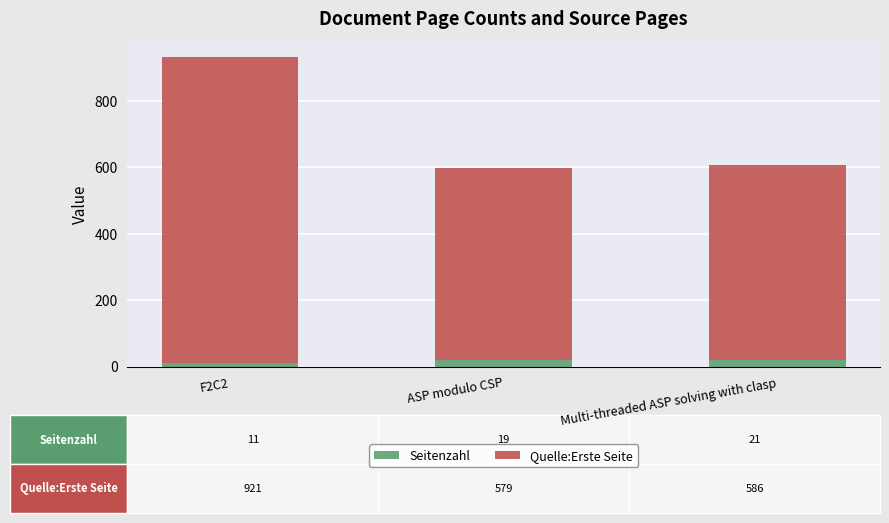

At which category is the sum across all series the highest?

F2C2